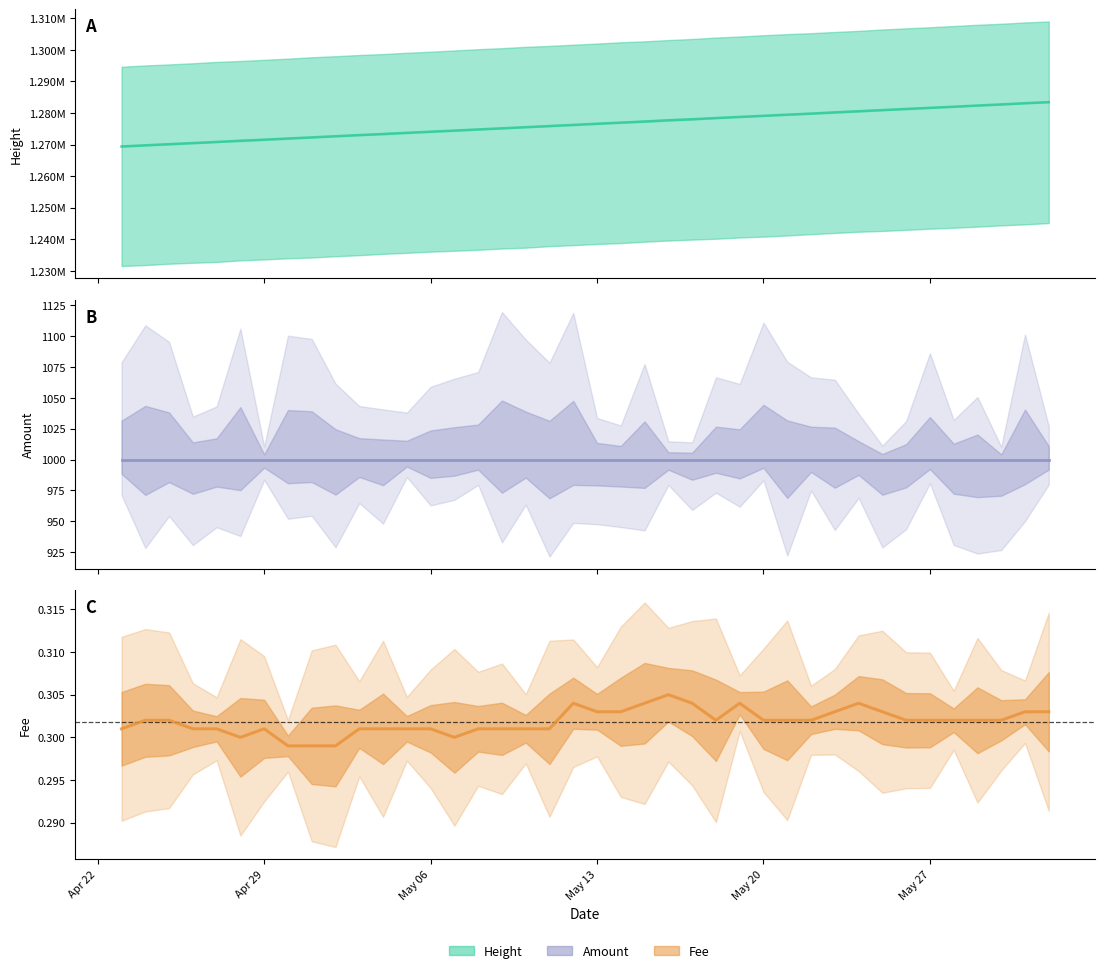

What is the sum of all Height values?

51056696.0